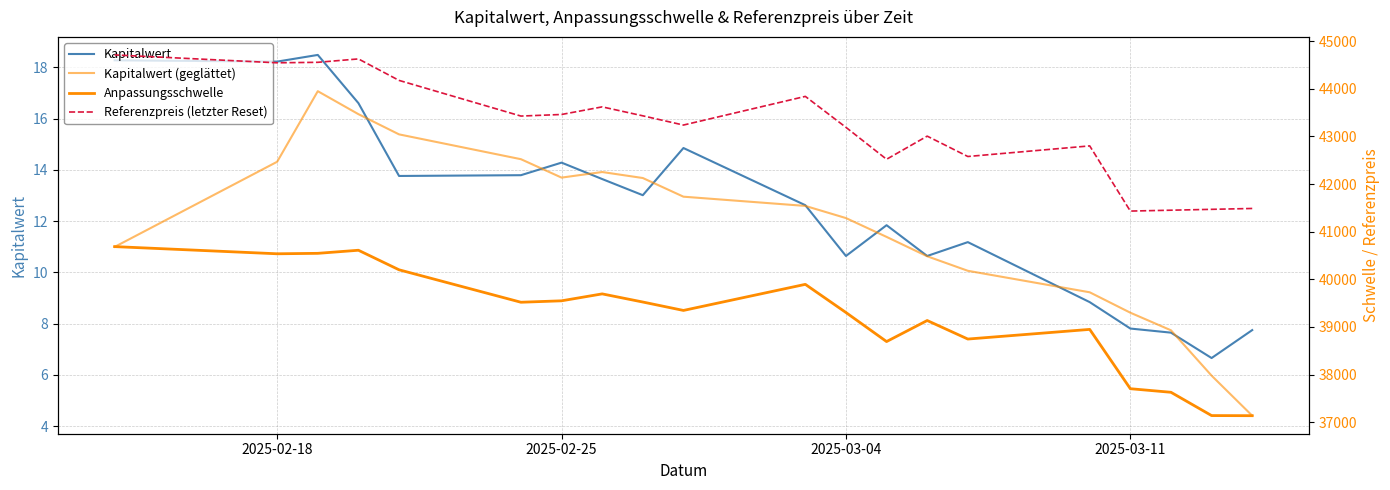

Is it true that Kapitalwert equals 13.8 at 2025-02-21?

True